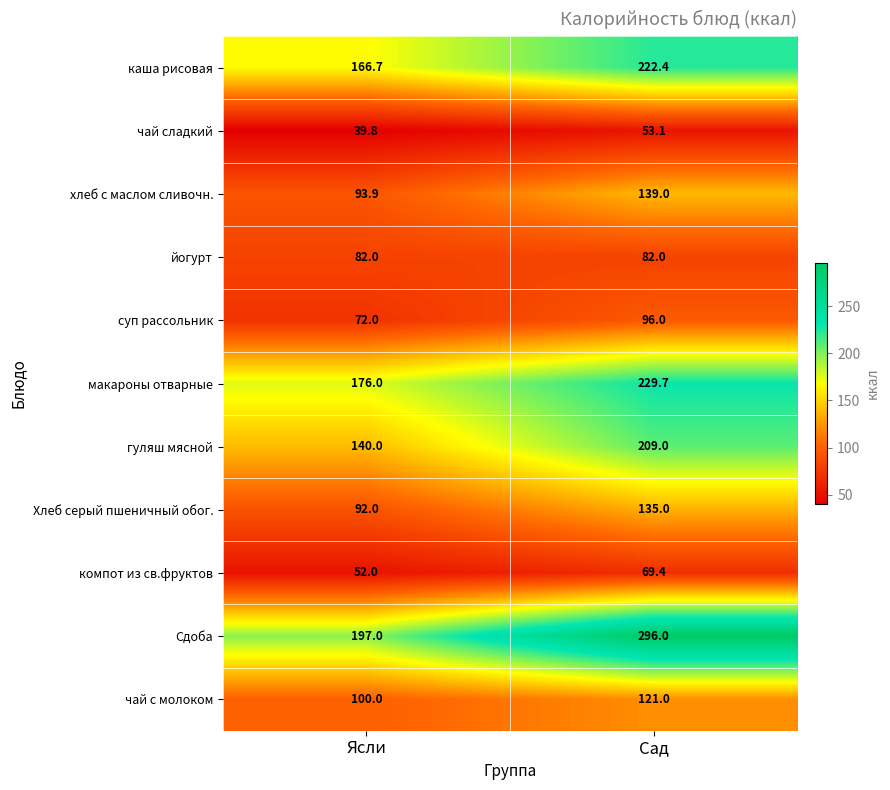

What is the sum of all йогурт values?

164.0